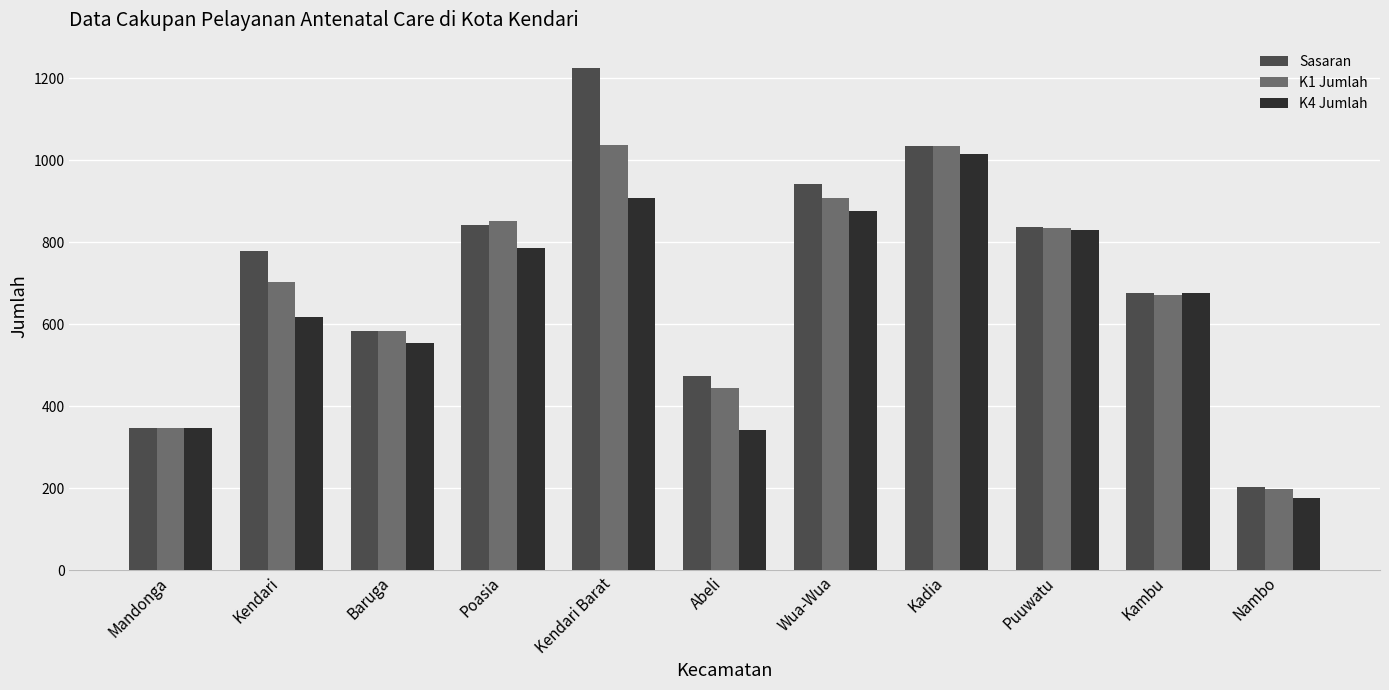

Is it true that K1 Jumlah equals 836 at Puuwatu?

True